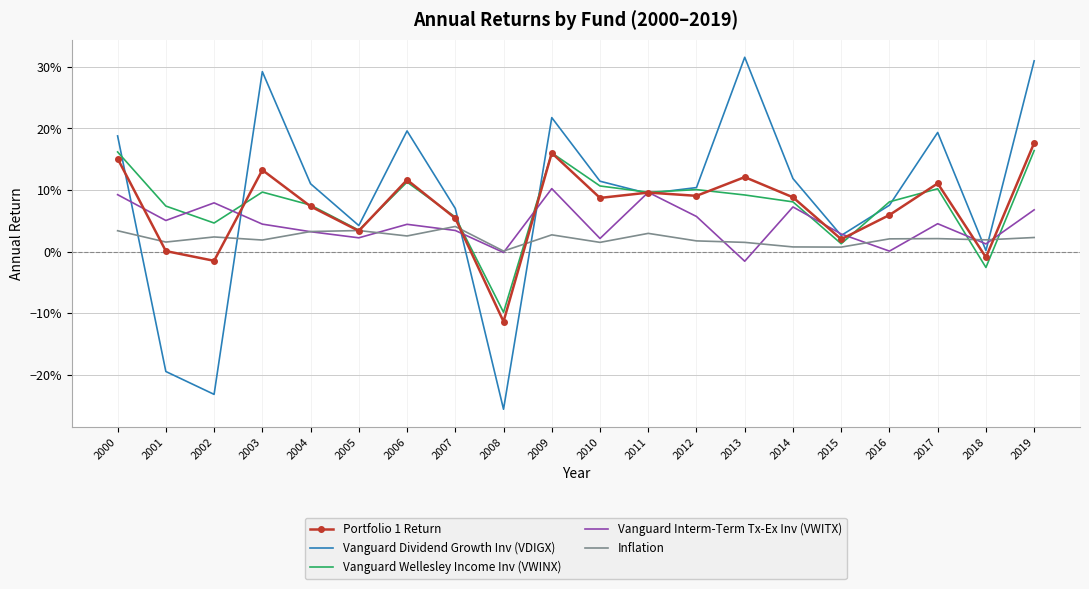

The Portfolio 1 Return series shows 0.1 at 2004. True or false?

True